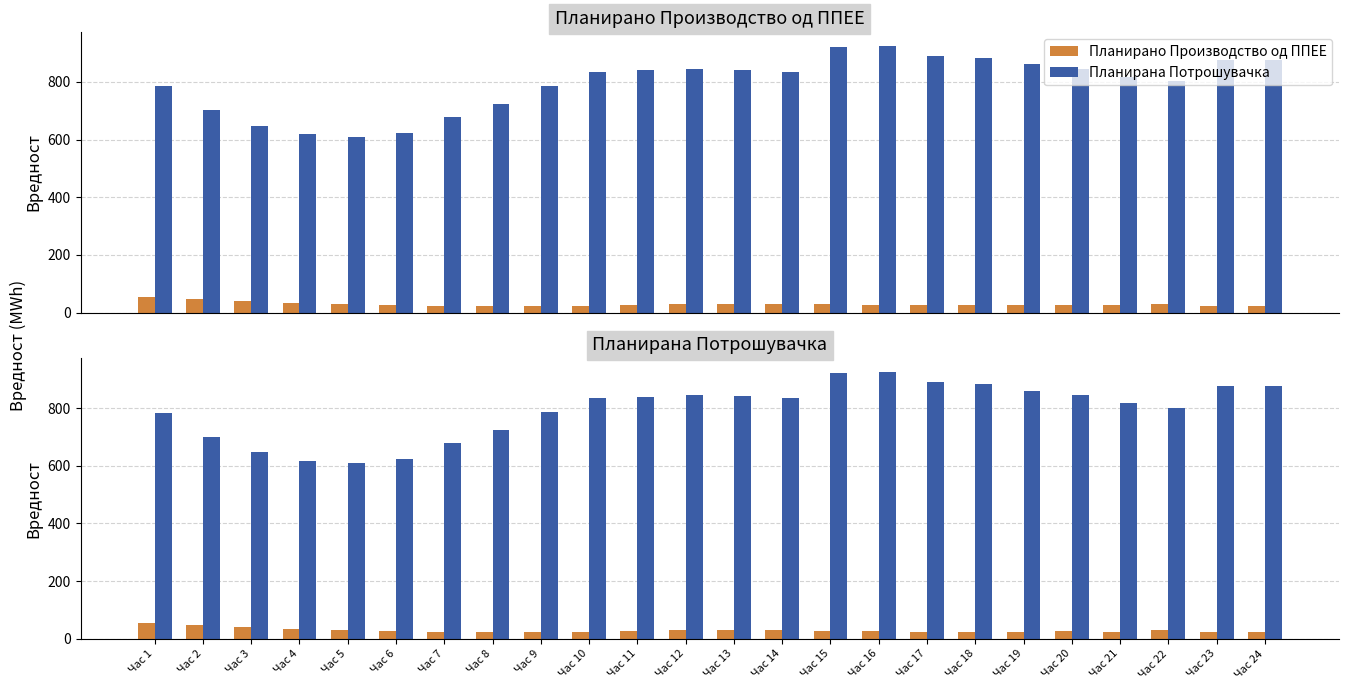

What is the difference between the highest and lowest values at Час 13?

812.0